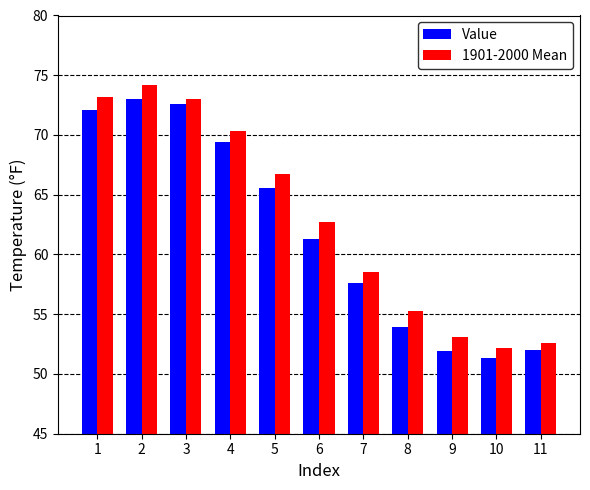

What is the spread (max minus min) of values at 7?

0.9